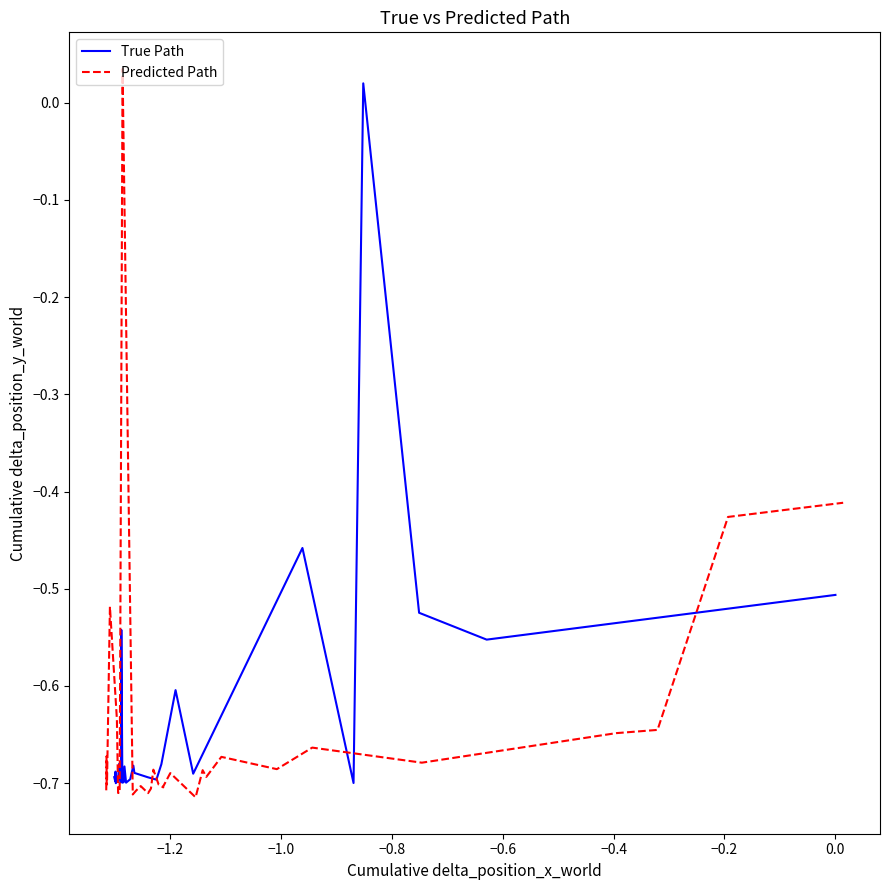

Is it true that Predicted Path equals -1.0 at 23?

False